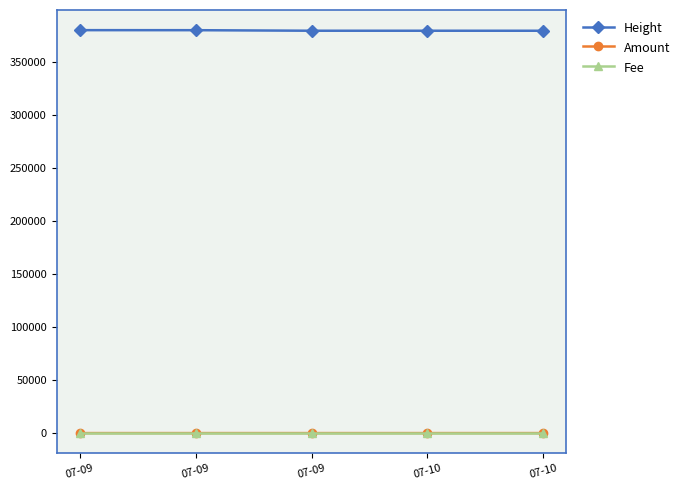

At 07-09, list the series in order from smallest to largest.

Amount, Fee, Height